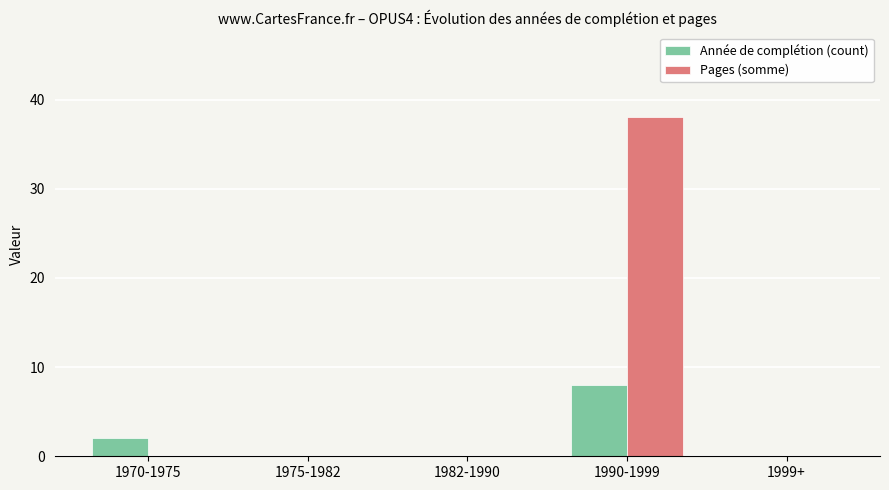

Are the bars horizontal?

No